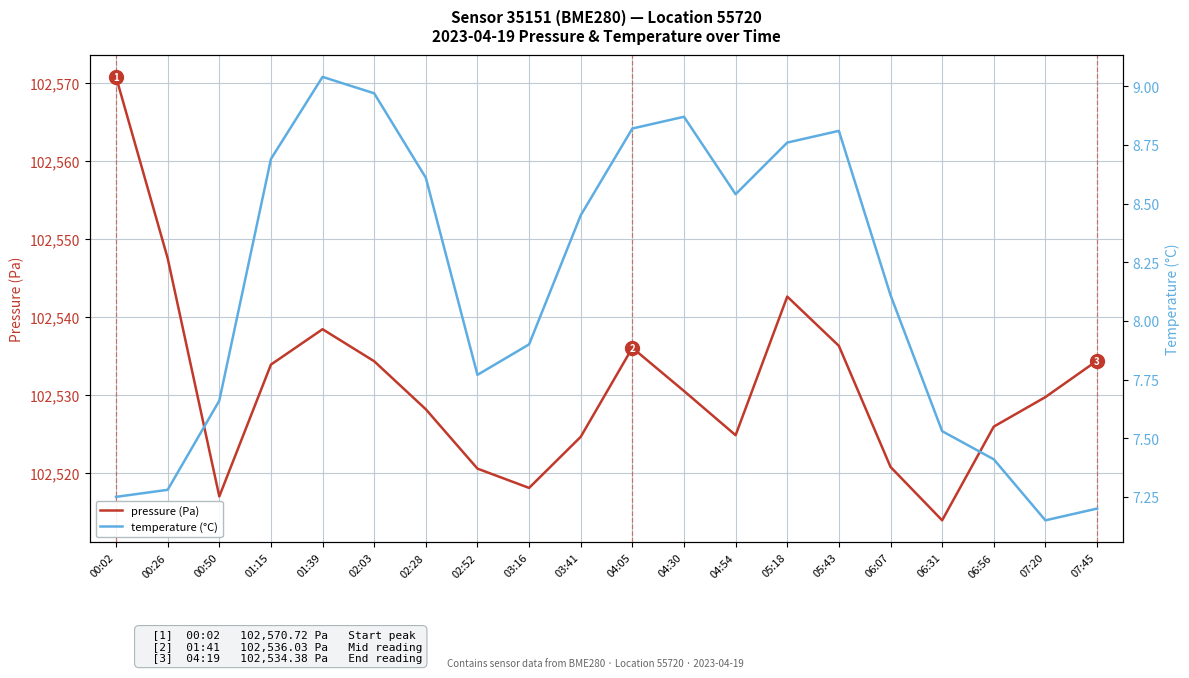

At which label does temperature (°C) first exceed 8?

01:15